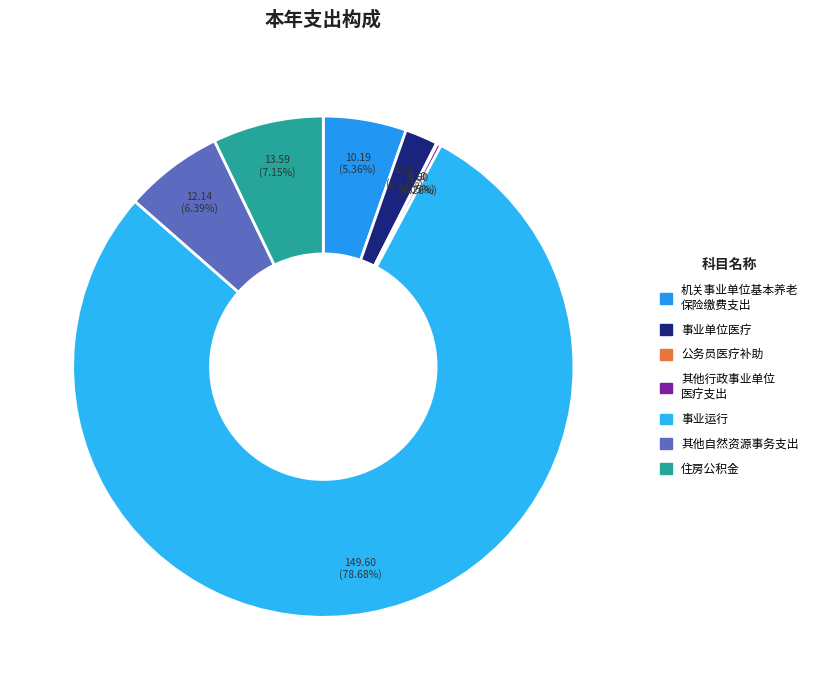

Rank the categories by value from highest to lowest.

事业运行, 住房公积金, 其他自然资源事务支出, 机关事业单位基本养老保险缴费支出, 事业单位医疗, 其他行政事业单位医疗支出, 公务员医疗补助